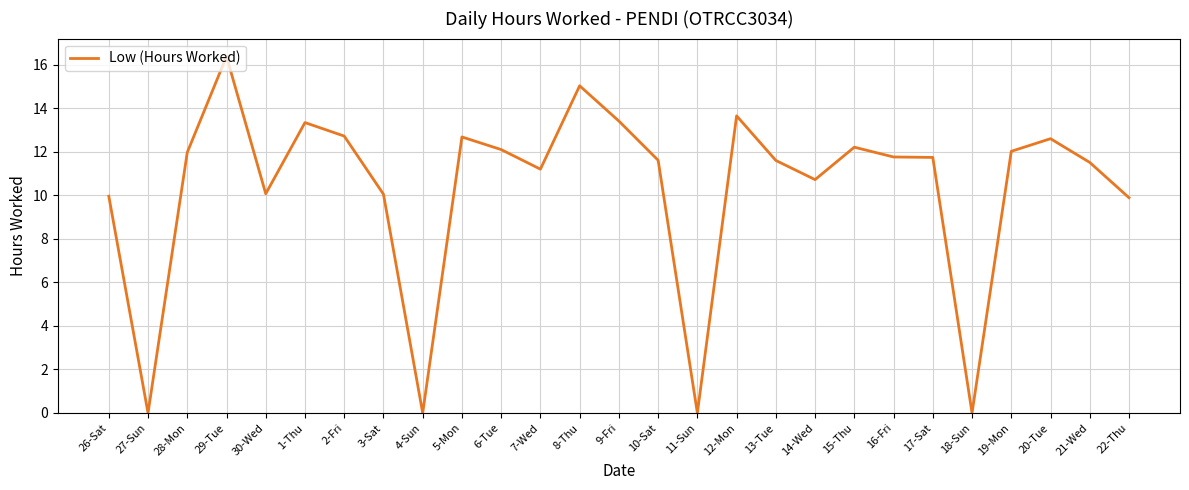

Approximately how many times larger is the value at 6-Tue compared to 7-Wed?

1.1